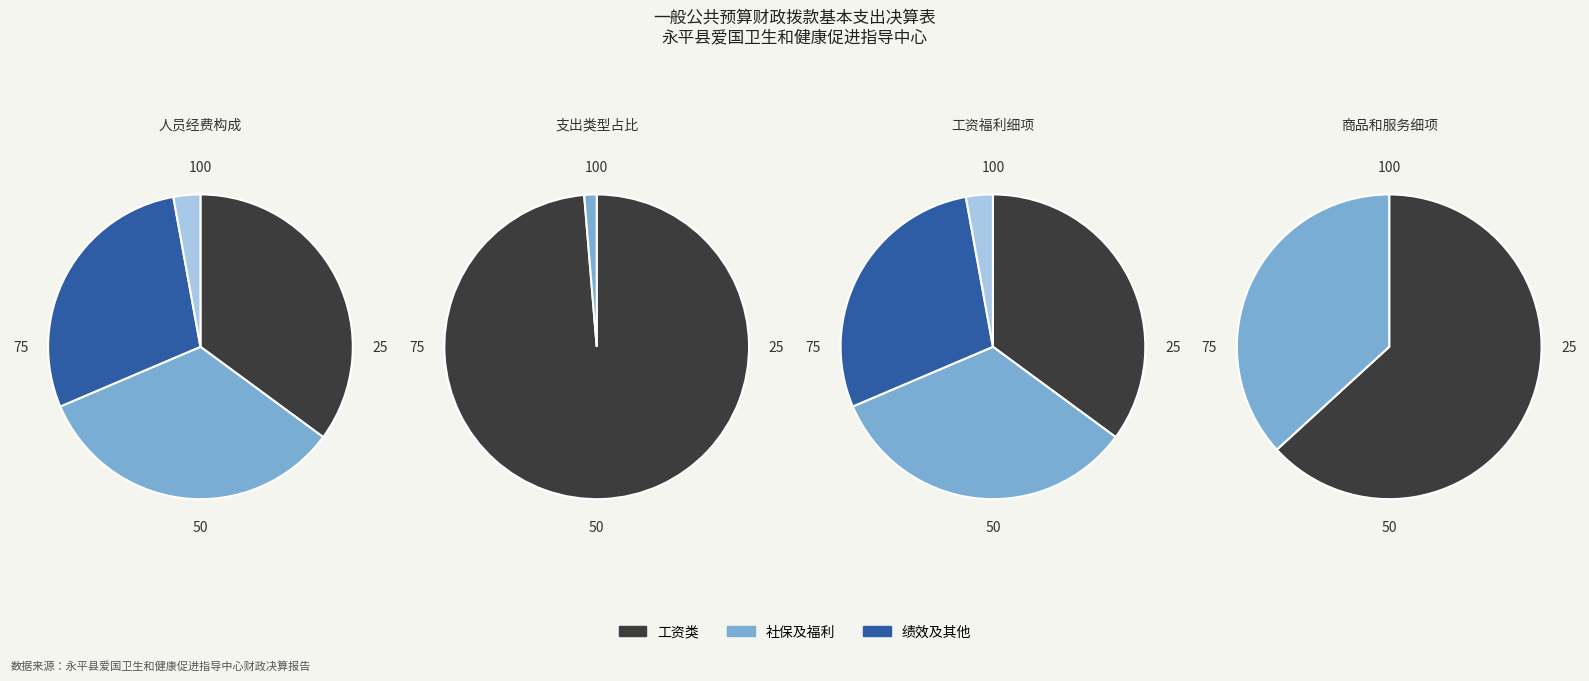

Does any single category account for the majority?

Yes